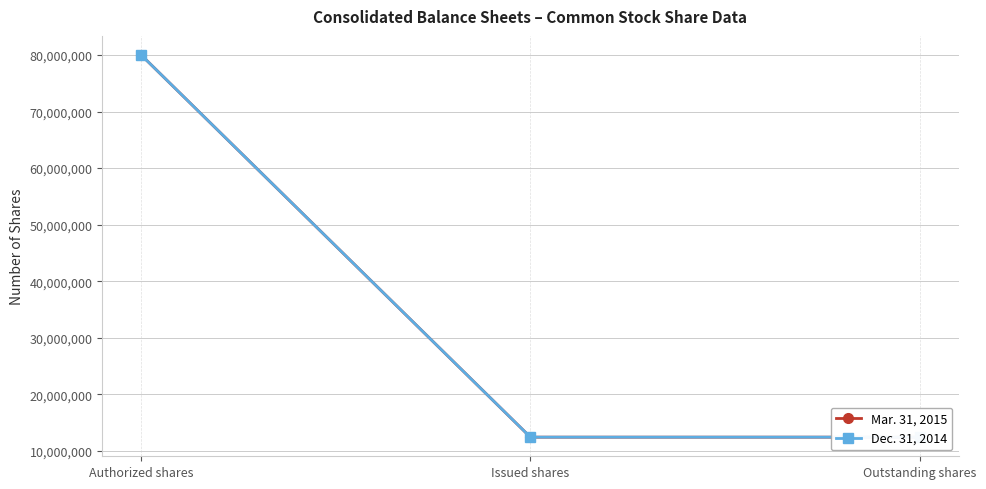

Where is Dec. 31, 2014 nearest to the value 46223182?

Issued shares